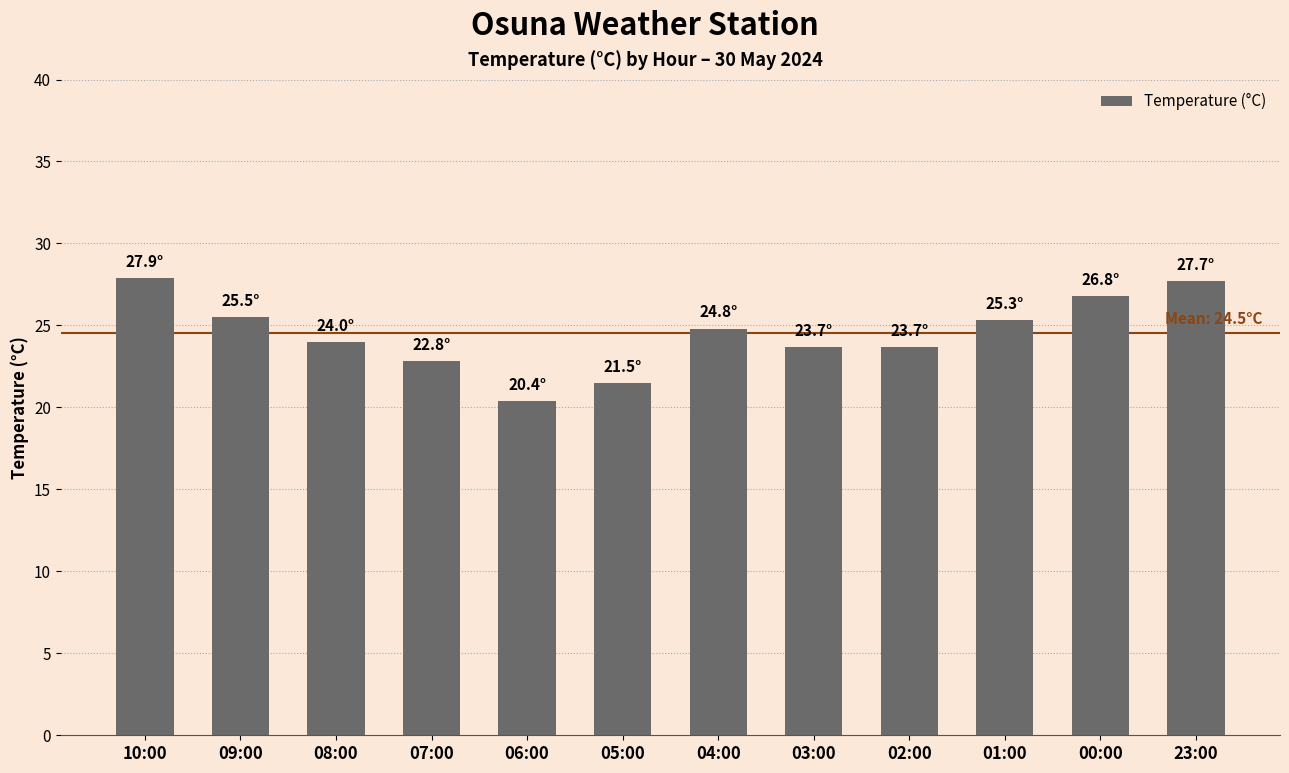

Does the chart contain any negative values?

No